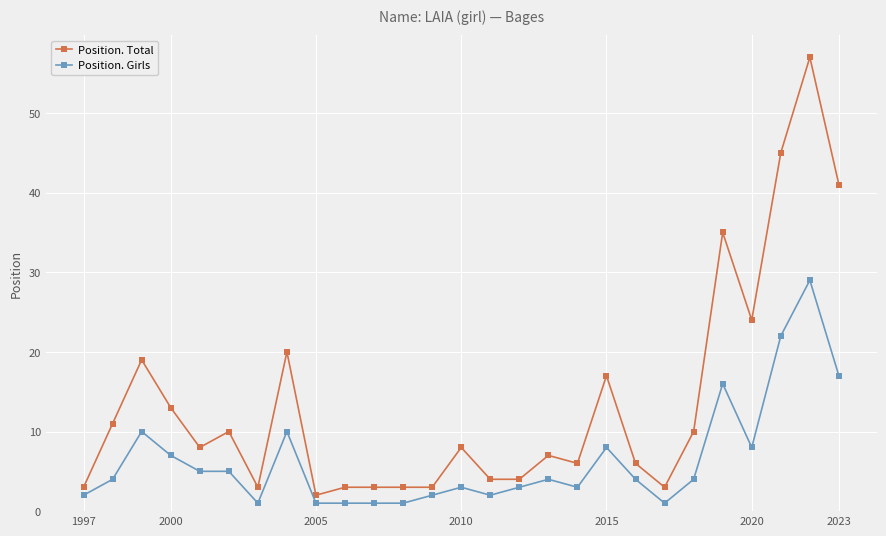

Which series has the largest total across all categories?

Position. Total